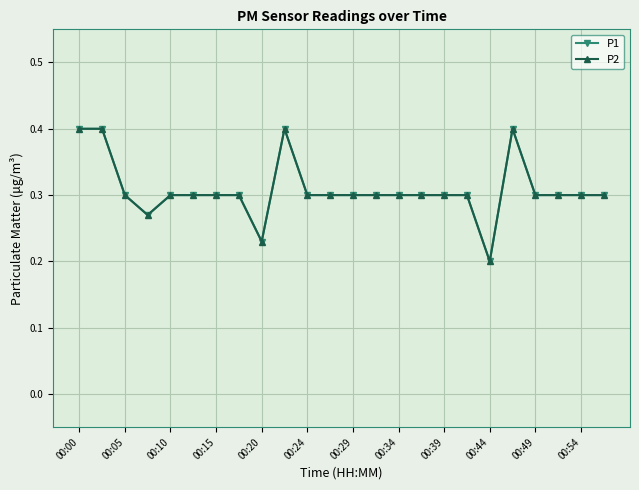

Is this an area chart (filled region under the line)?

No